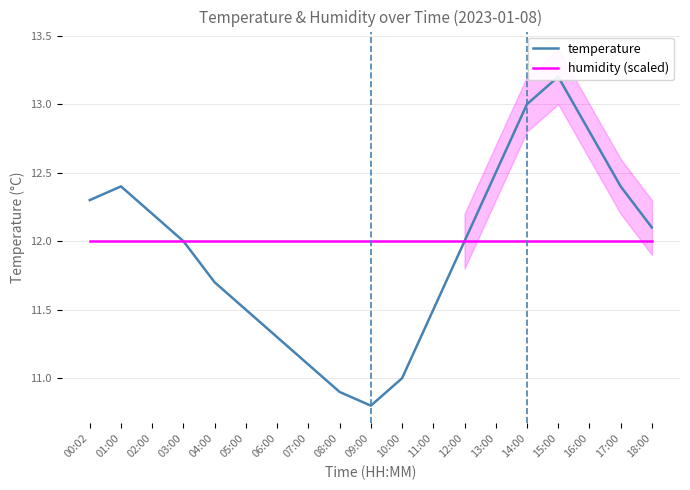

Is it true that humidity (scaled) equals 12.0 at 05:00?

True